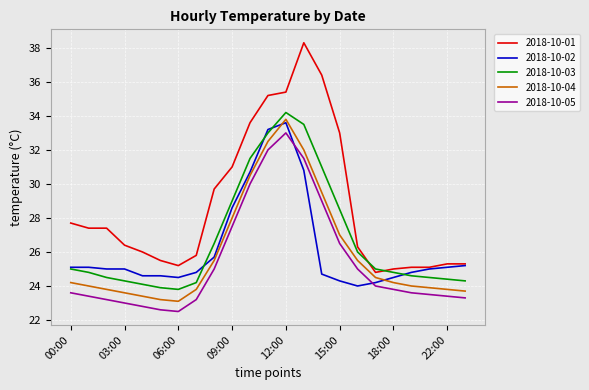

Which series has the largest range (max minus min)?

2018-10-01